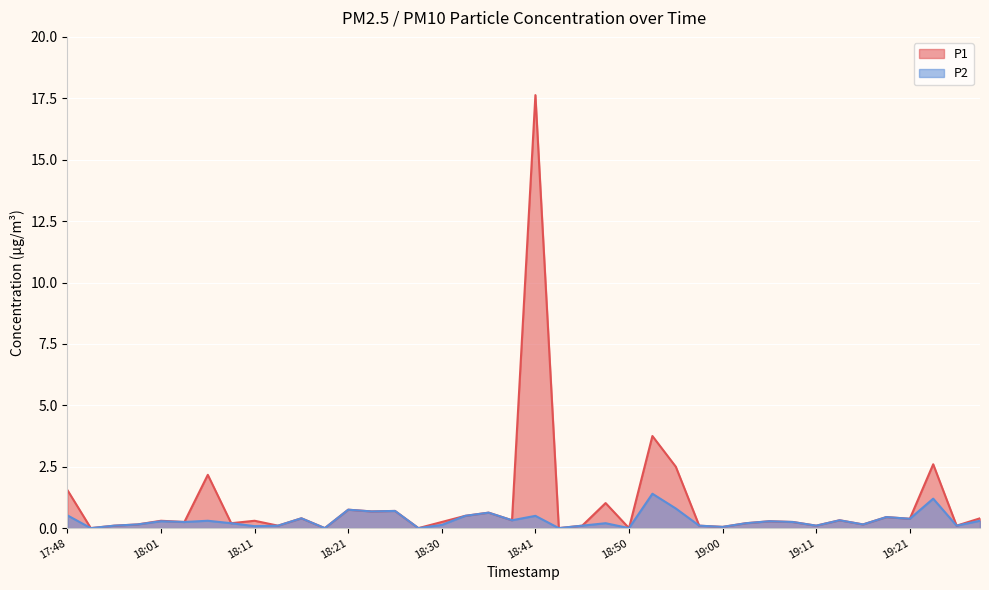

What is the difference between the P2 values at 19:16 and 17:53?

0.1